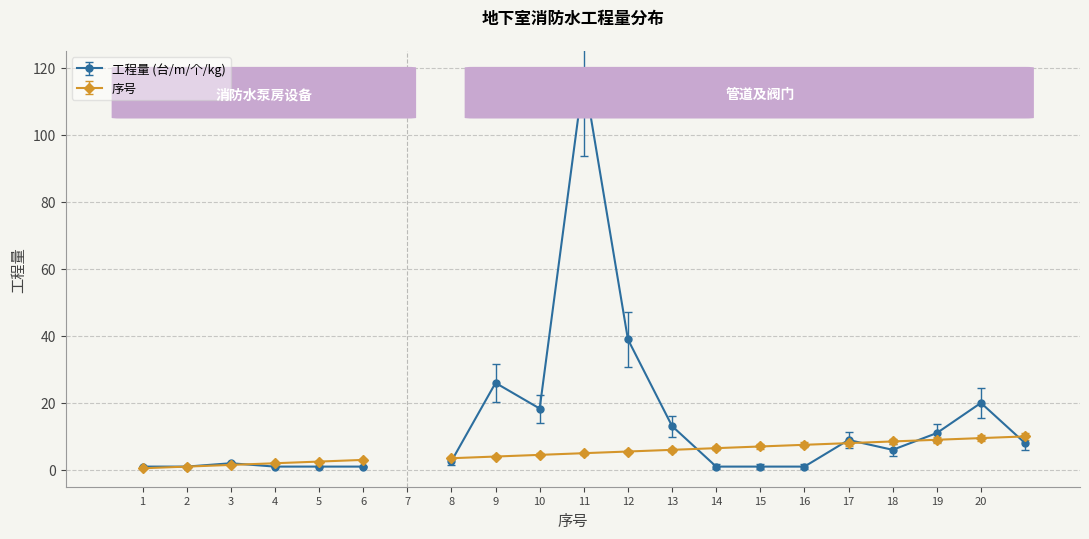

Which label corresponds to the smallest value in the chart?

1